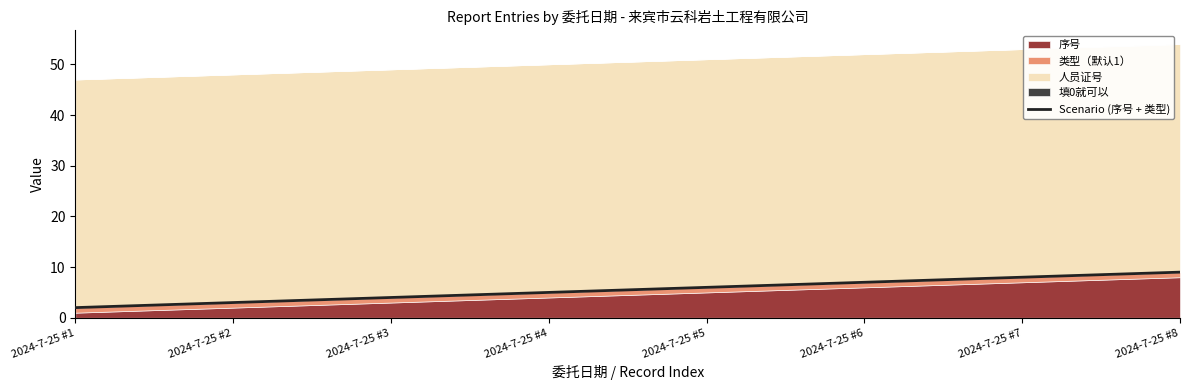

Where is the data nearest to the value 5?

2024-7-25 #4